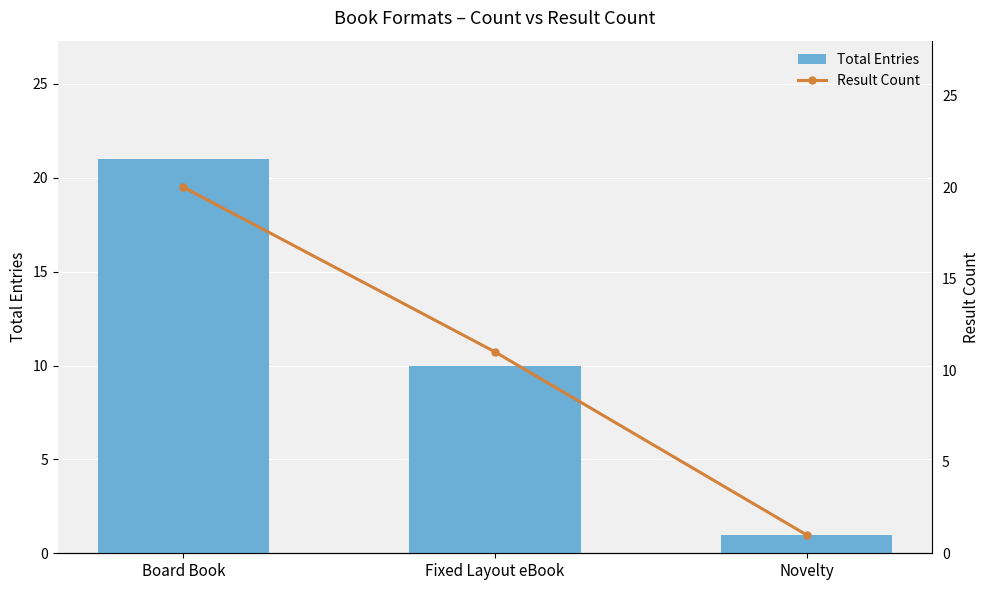

Which series changed the most between Board Book and Novelty?

Total Entries